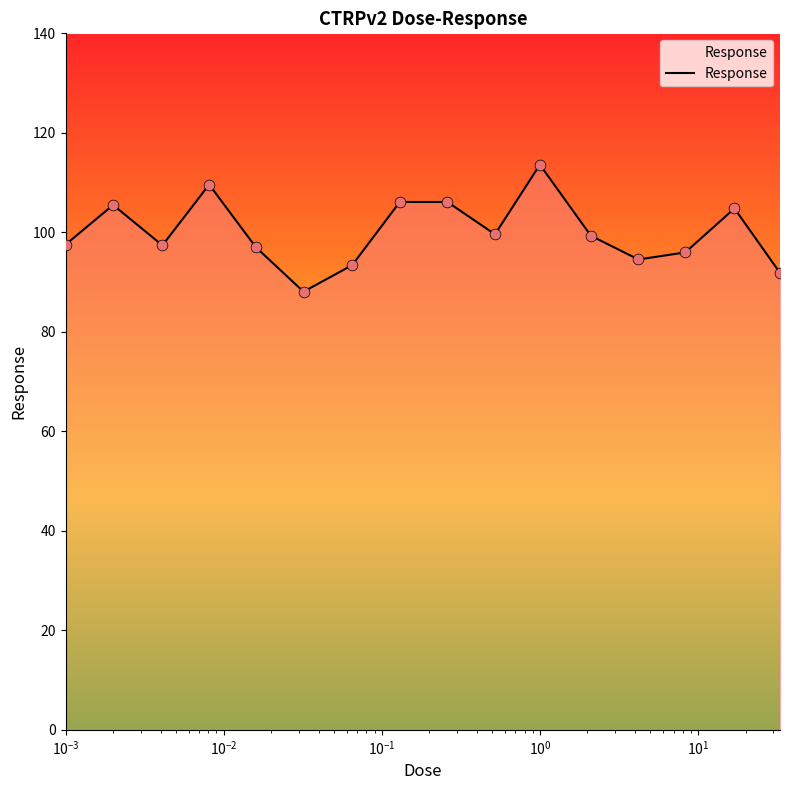

What is the maximum value shown in the chart?

113.6